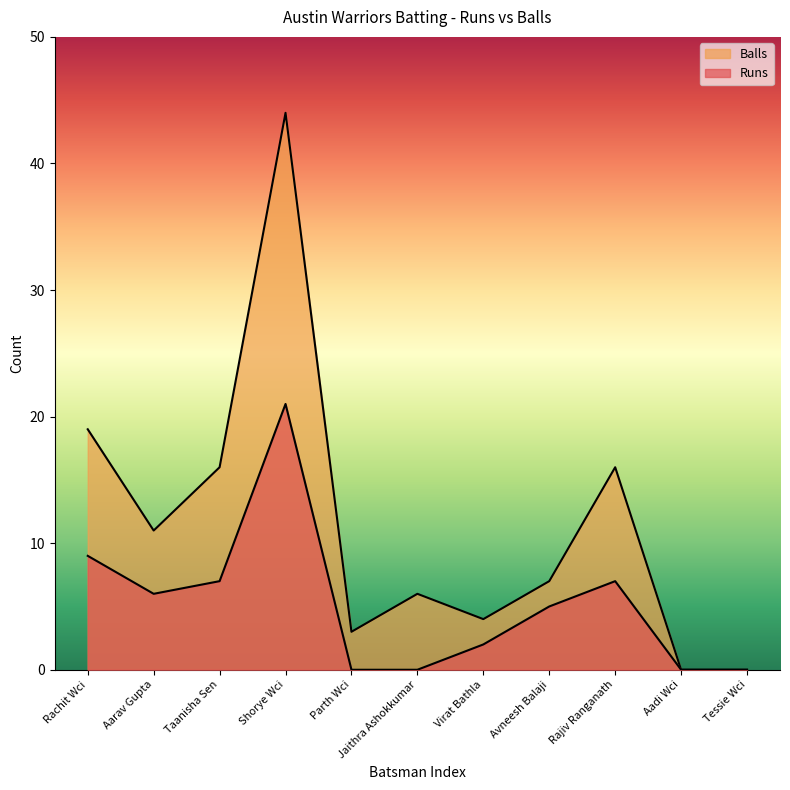

At which category is the sum across all series the highest?

Shorye Wci